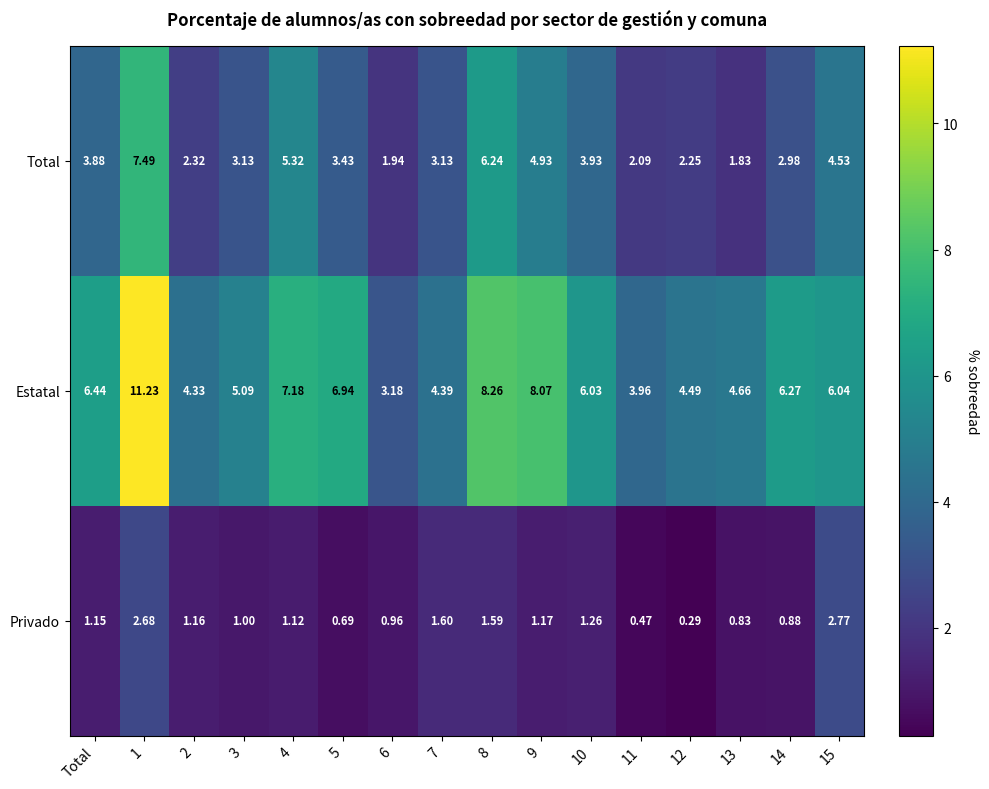

List the series in order of their overall mean, lowest first.

Privado, Total, Estatal